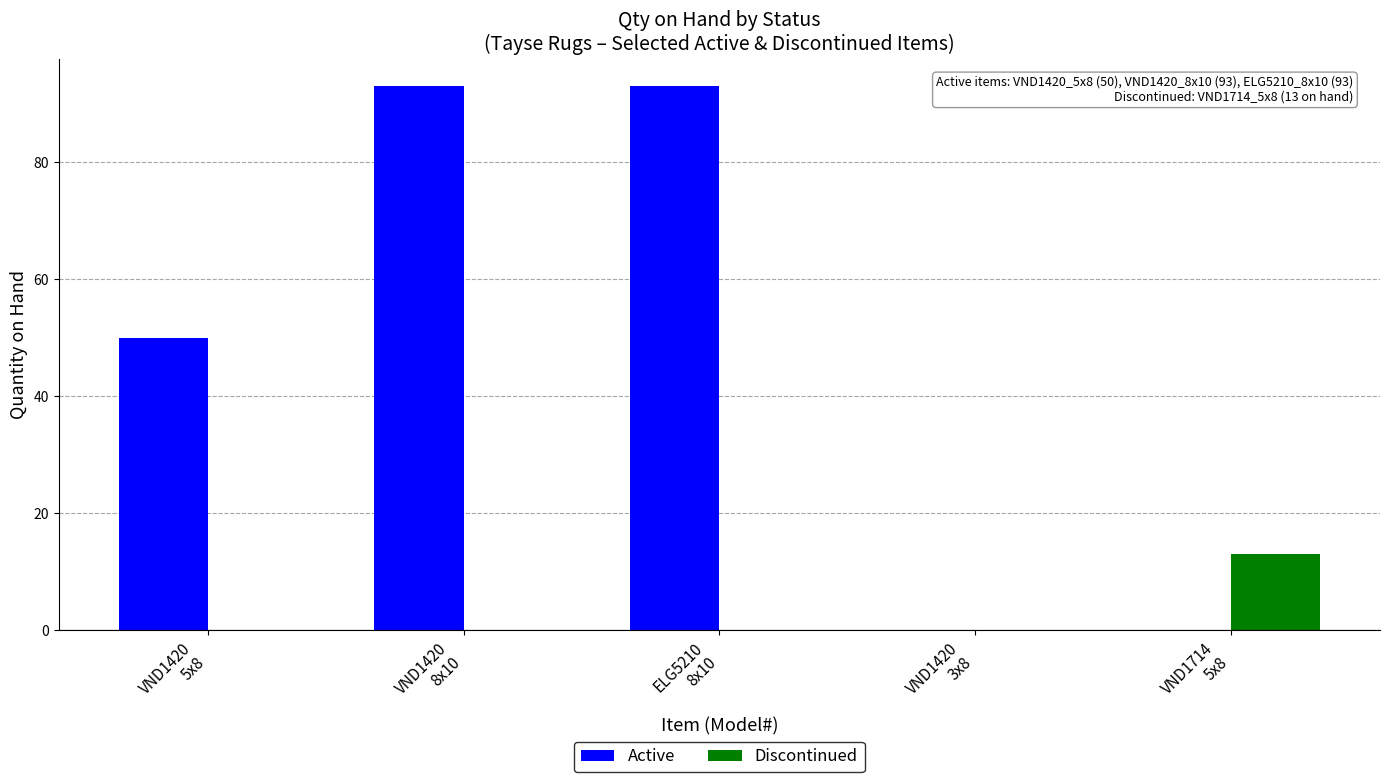

What is the maximum value for Discontinued?

13